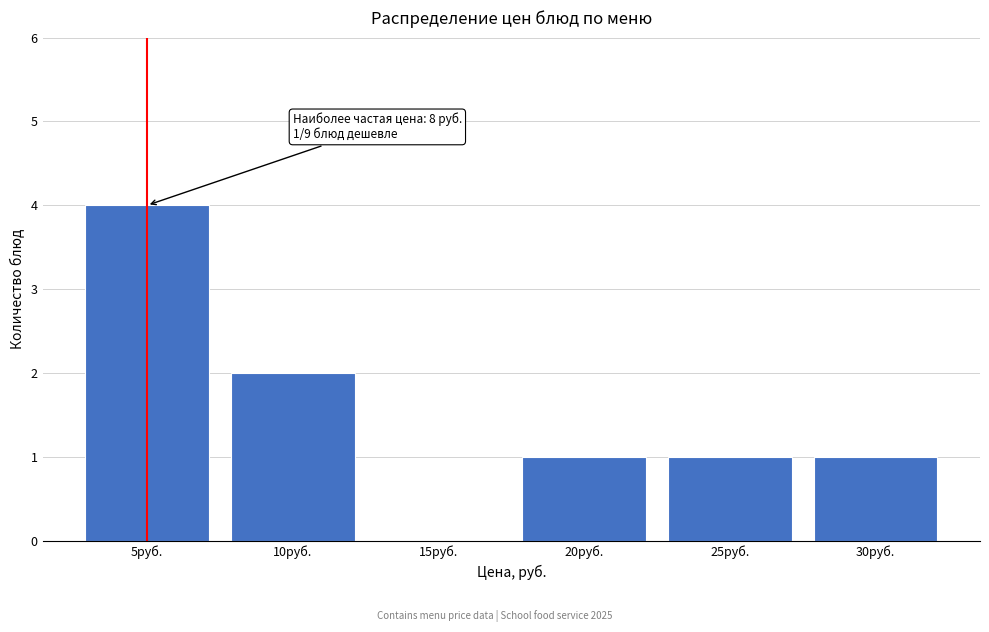

Reading left to right, transcribe all the data shown in this chart.

5руб.=4	10руб.=2	15руб.=0	20руб.=1	25руб.=1	30руб.=1